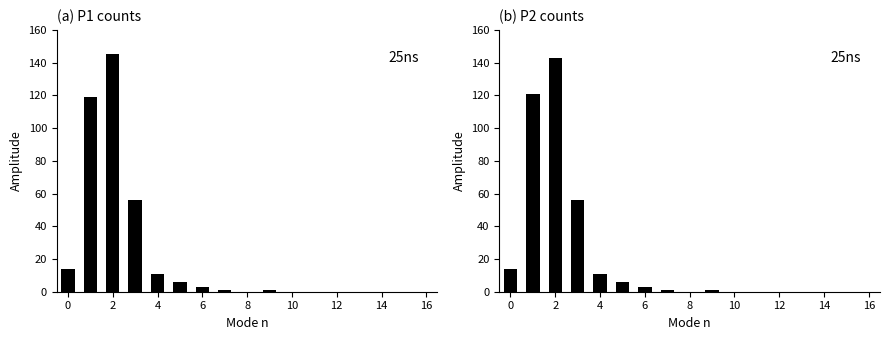

How many data points in P2 are above 1?

7